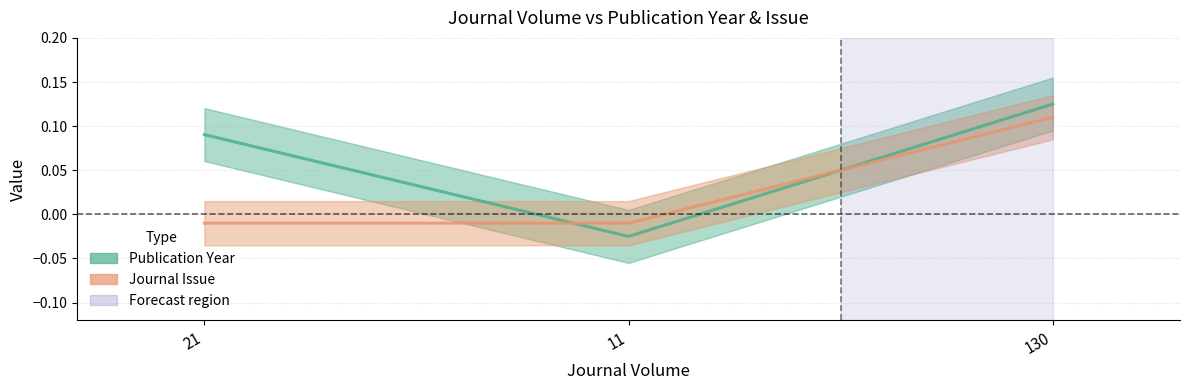

How many series are shown in this chart?

2